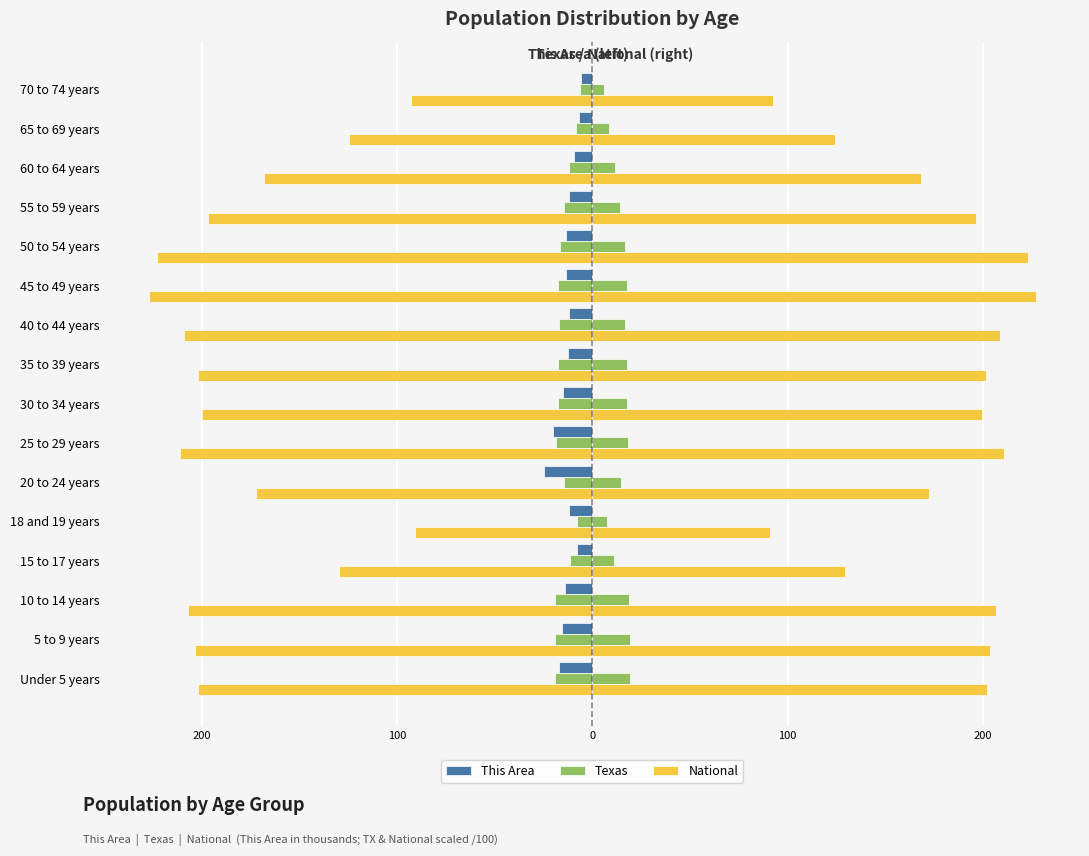

Reading left to right, transcribe all the data shown in this chart.

This Area: -16.8	-15.4	-13.9	-8.0	-11.8	-24.7	-20.2	-14.9	-12.5	-11.7	-13.3	-13.3	-11.9	-9.5	-7.0	-5.7
Texas: 19.3	19.3	18.8	11.3	7.6	14.6	18.5	17.6	17.6	16.9	17.6	16.7	14.2	11.7	8.5	6.2
National: 202.0	203.5	206.8	129.5	90.9	172.3	211.0	199.6	201.8	208.9	227.1	223.0	196.6	168.2	124.4	92.8